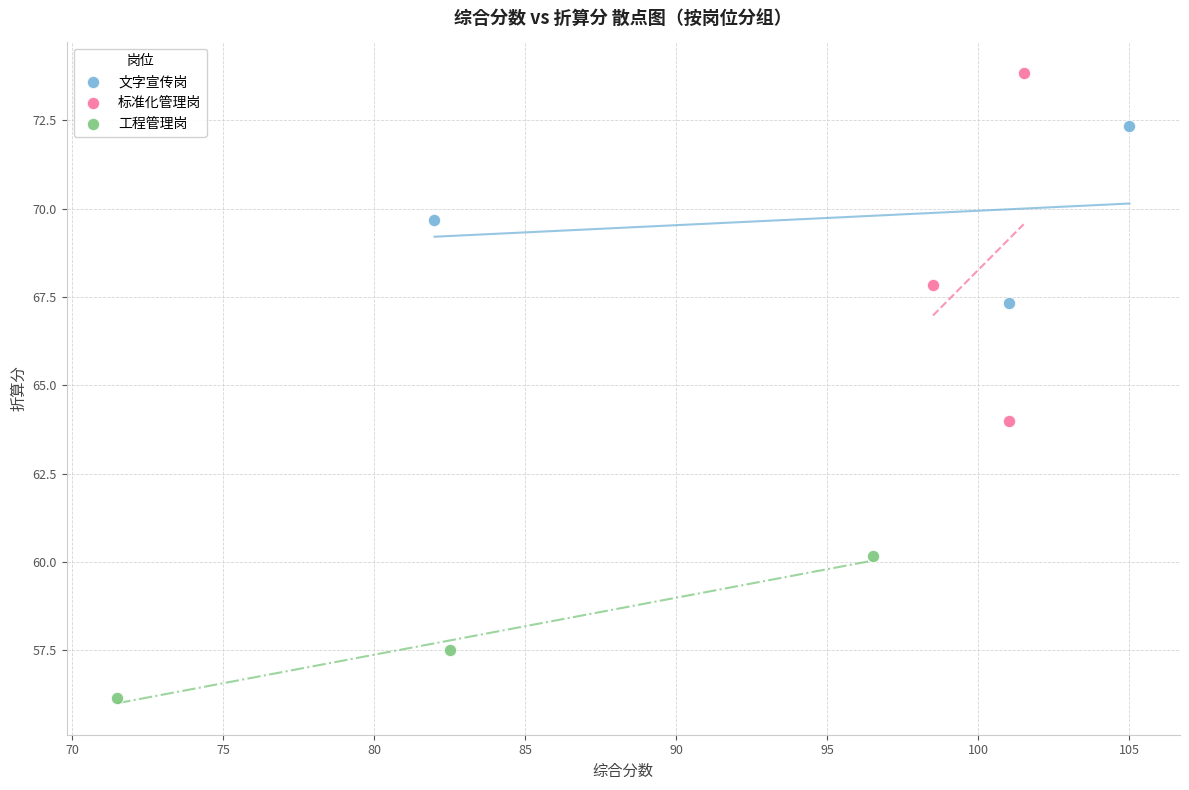

Which series contains the lowest Y value?

工程管理岗